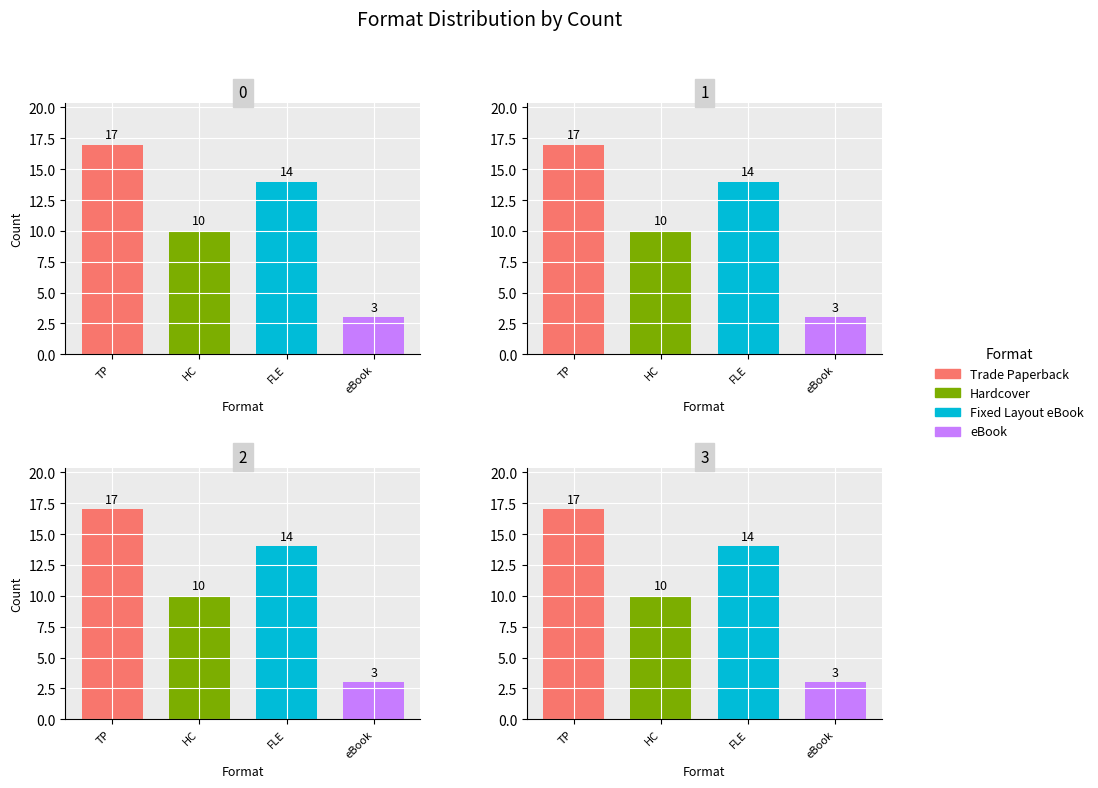

Is the value of Hardcover at eBook greater than the value of Trade Paperback at TP?

No